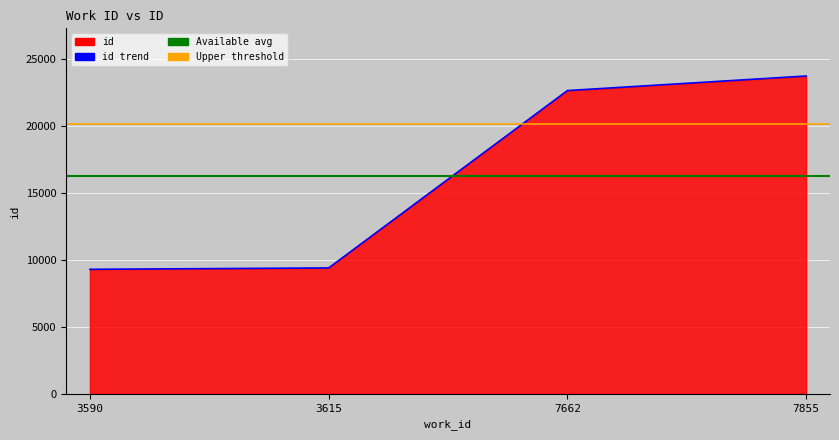

Rank the categories by value from highest to lowest.

7855, 7662, 3615, 3590